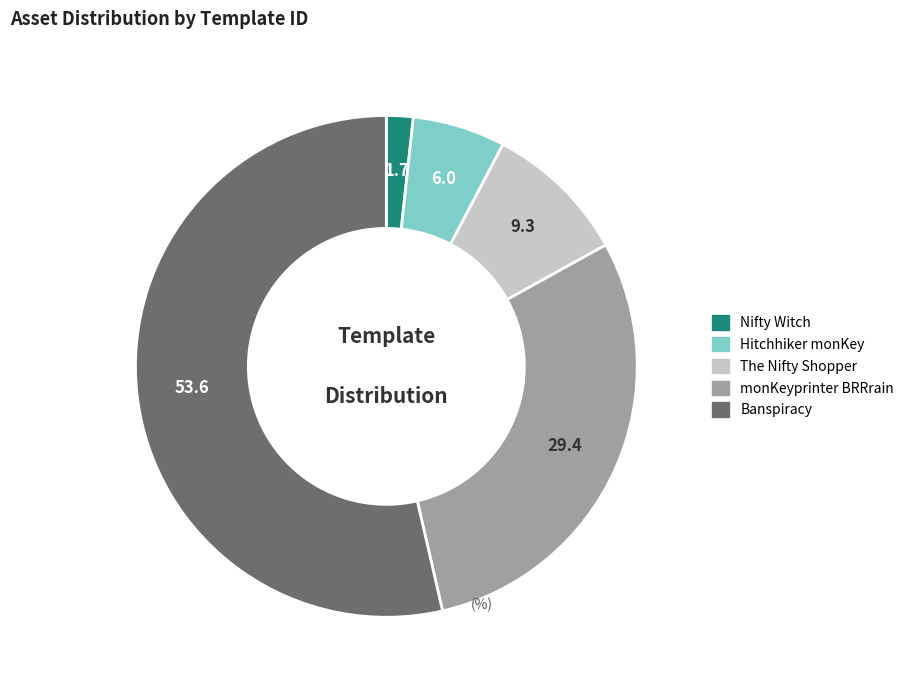

Does Nifty Witch represent more than half of the total?

No